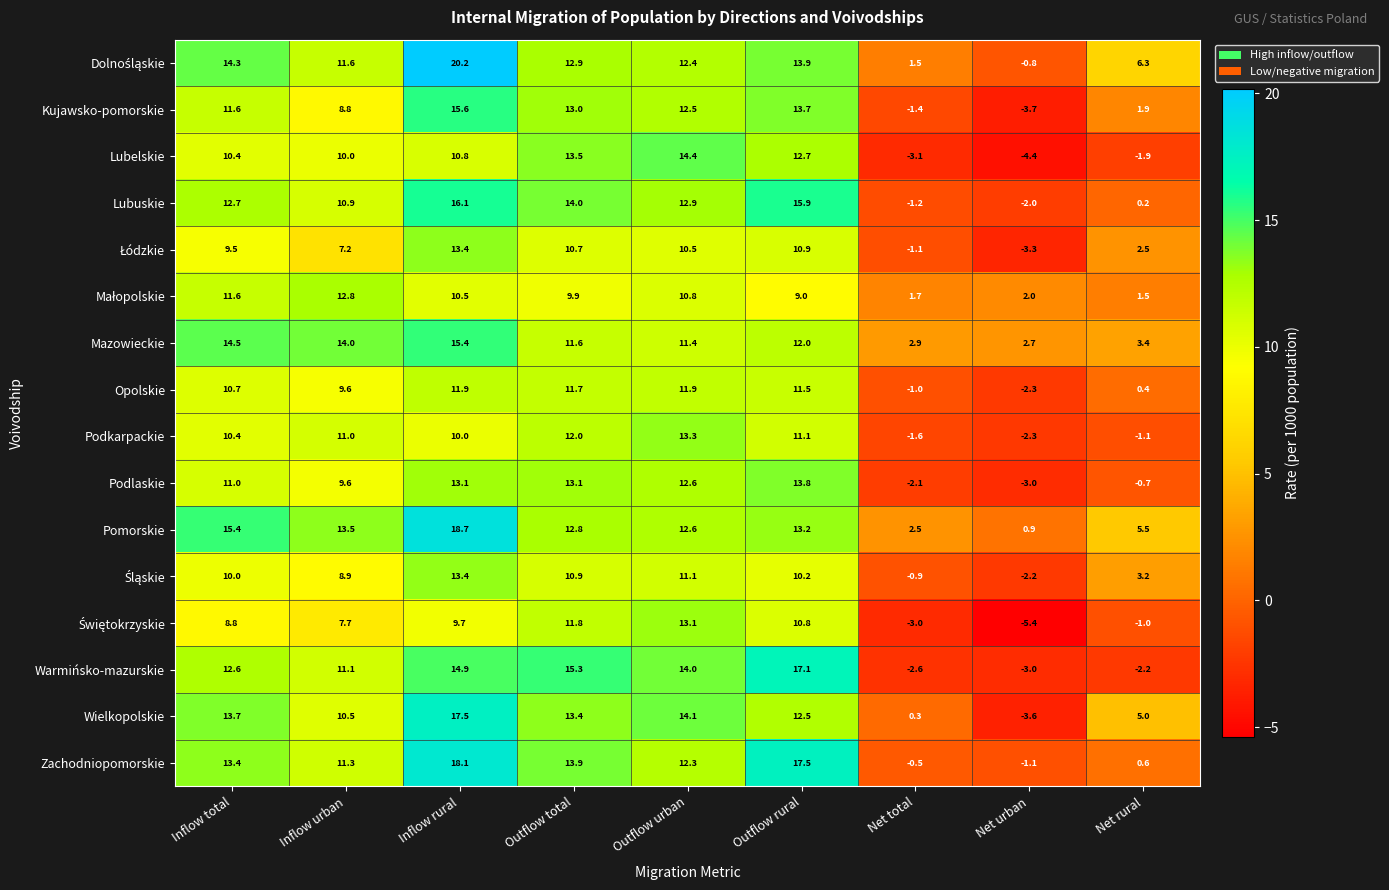

At how many categories does at least one series exceed 5?

7